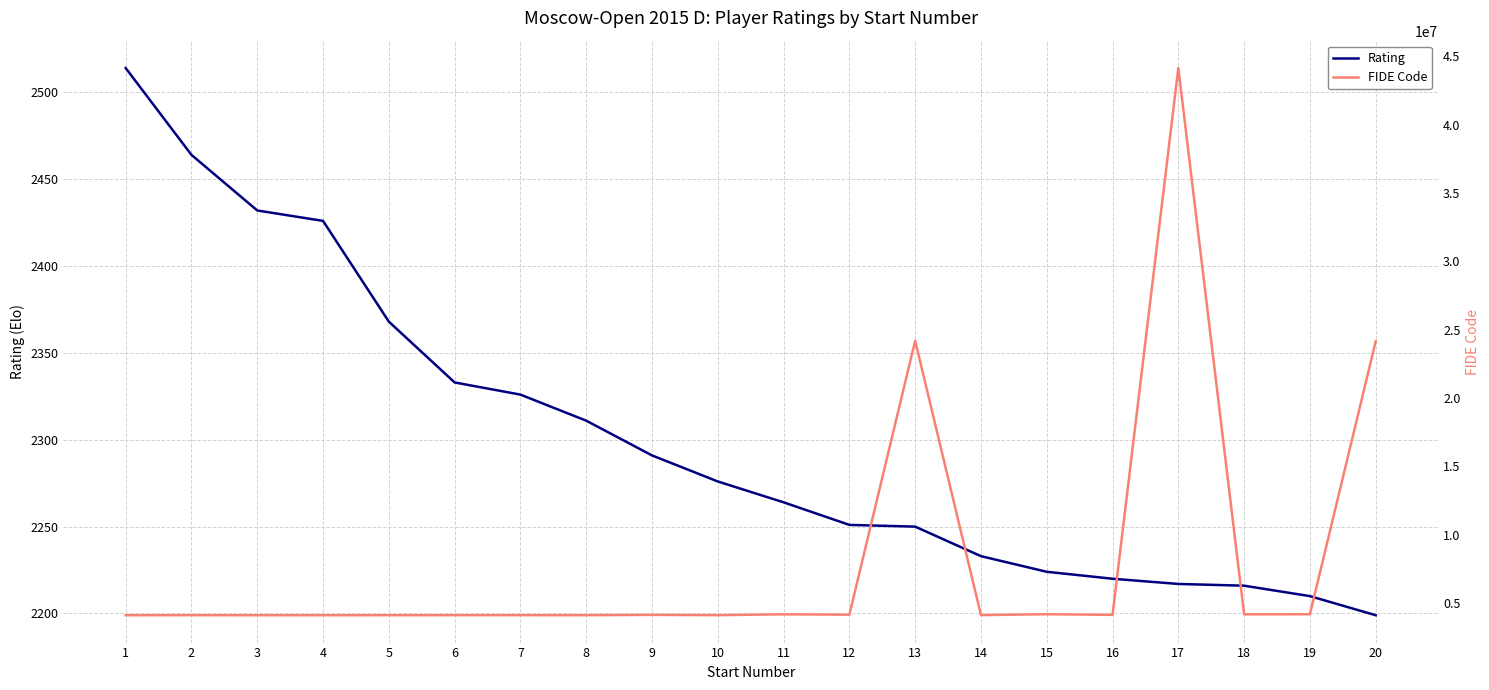

What is the average value of the FIDE Code series?

8127620